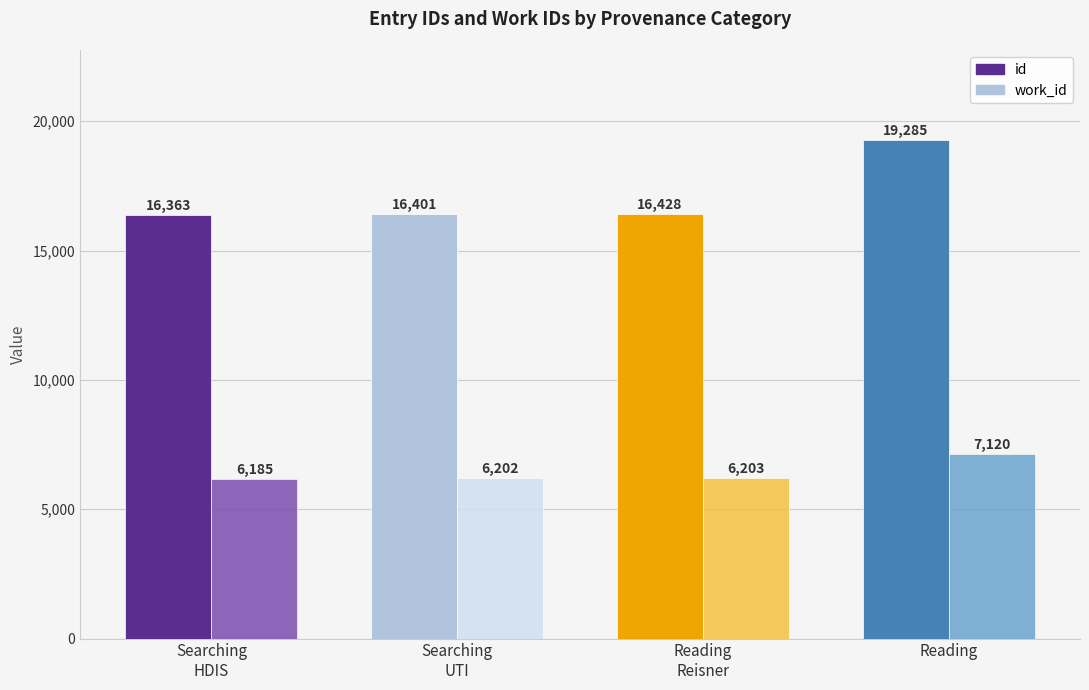

What is the average value of the work_id series?

6428